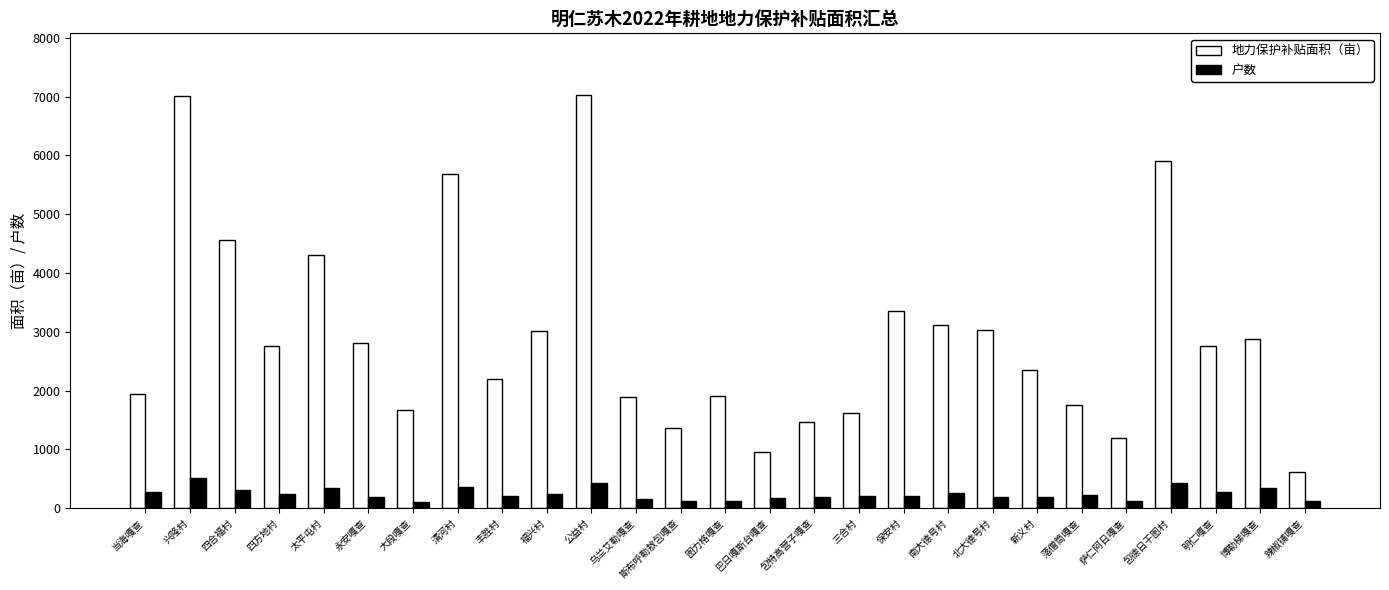

What is the maximum value shown in the chart?

7025.0